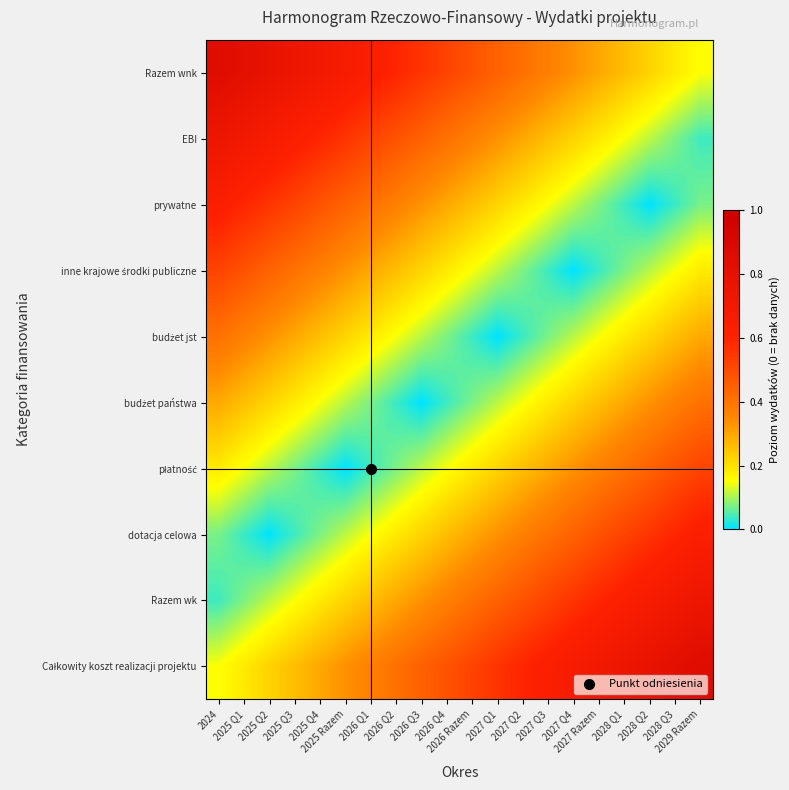

List the series in order of their peak value, highest first.

Całkowity koszt realizacji projektu, Razem wnk, Razem wk, EBI, dotacja celowa, prywatne, płatność, inne krajowe środki publiczne, budżet państwa, budżet jst